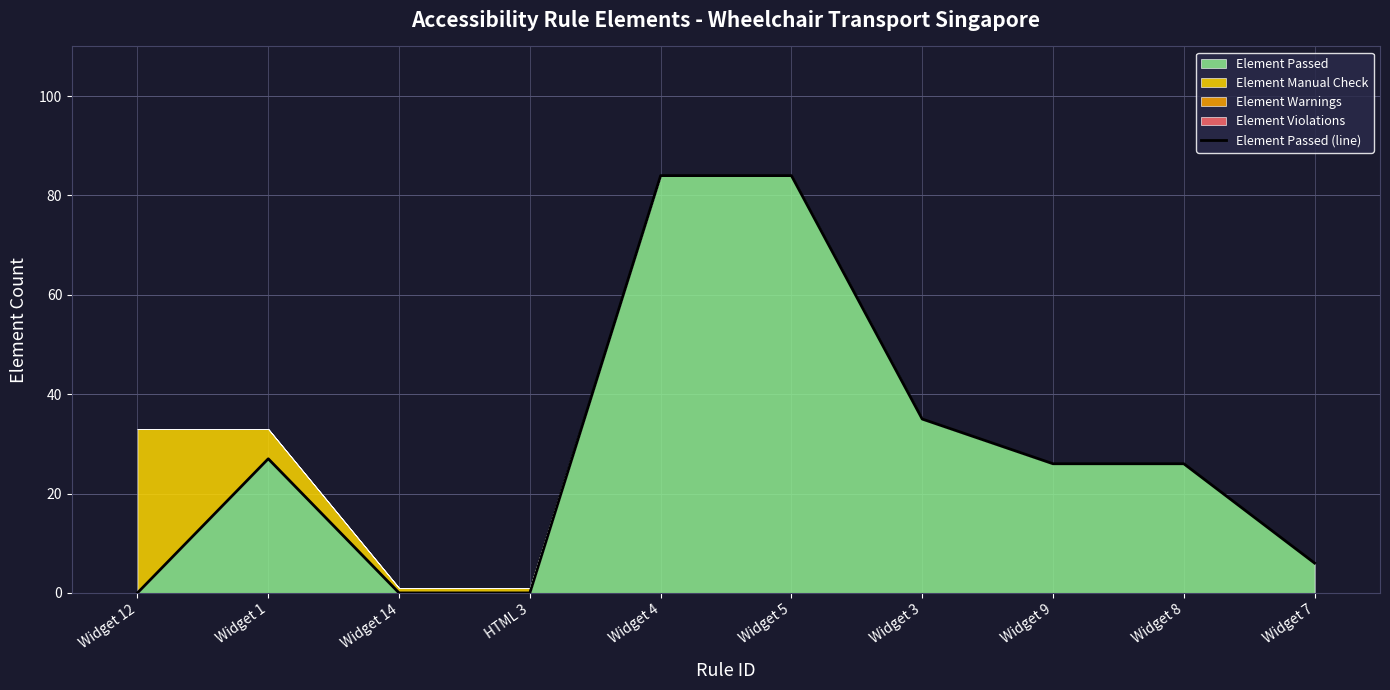

What position from the left is Widget 4?

5